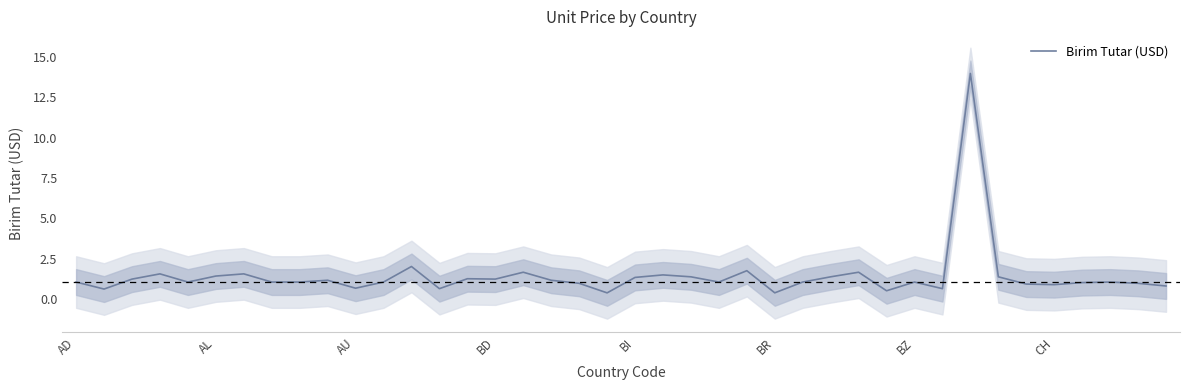

The value at 23 is 0.4. True or false?

False